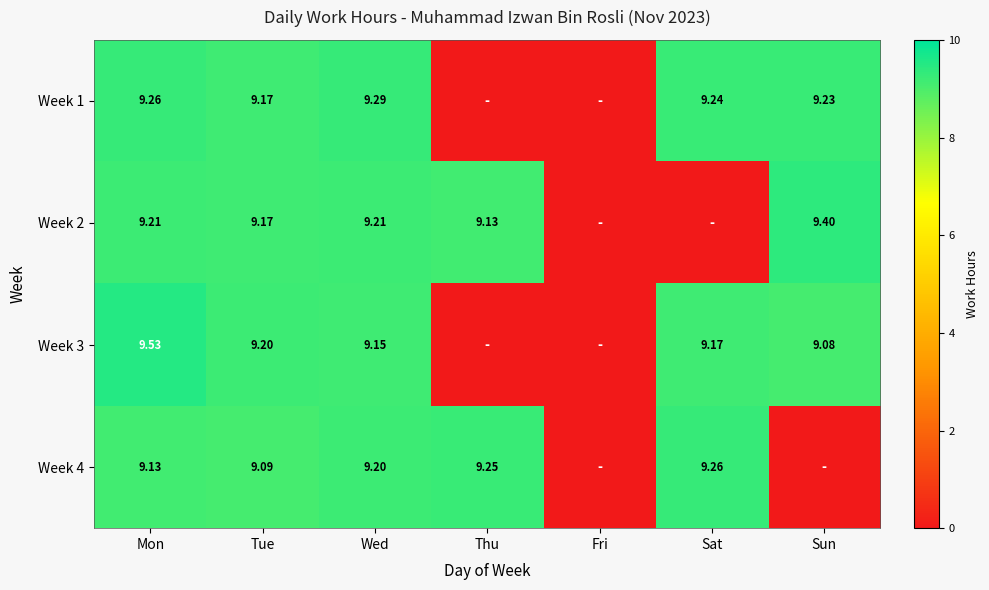

What is the difference between the highest and lowest values at Sat?

9.3